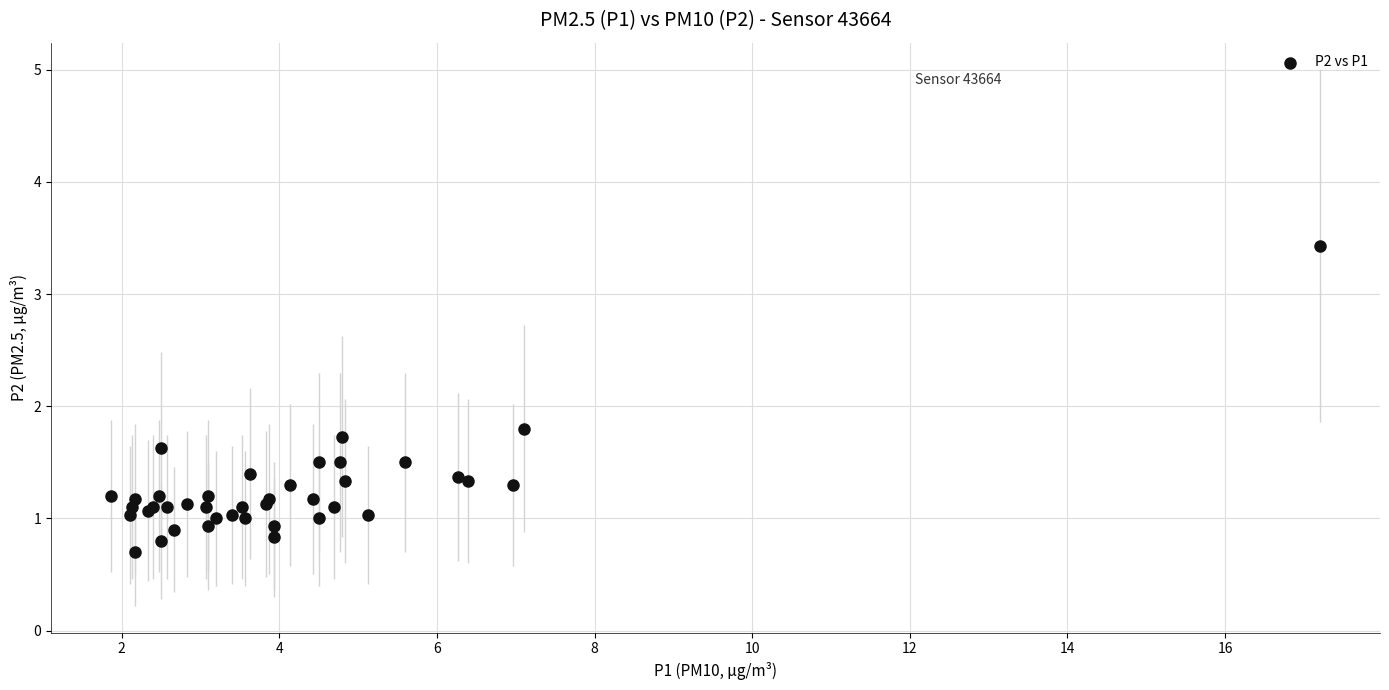

What Y value in the scatter plot is closest to 2?

1.8